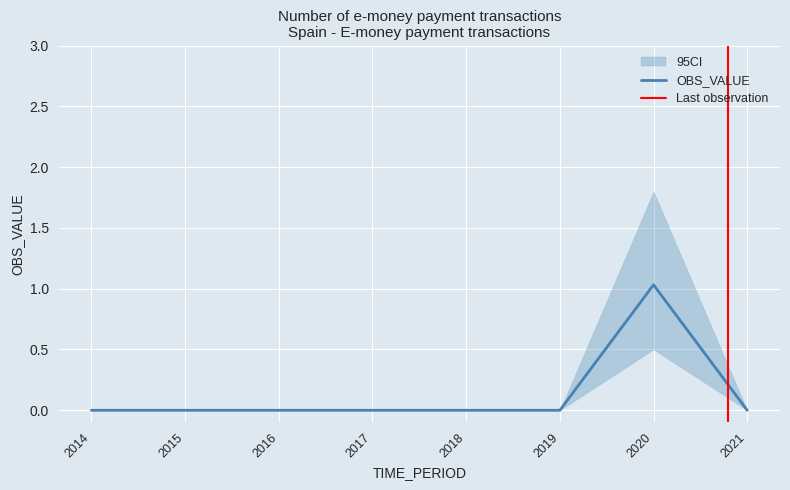

Rank the series at 2018 from highest to lowest value.

OBS_VALUE, CI_lower, CI_upper